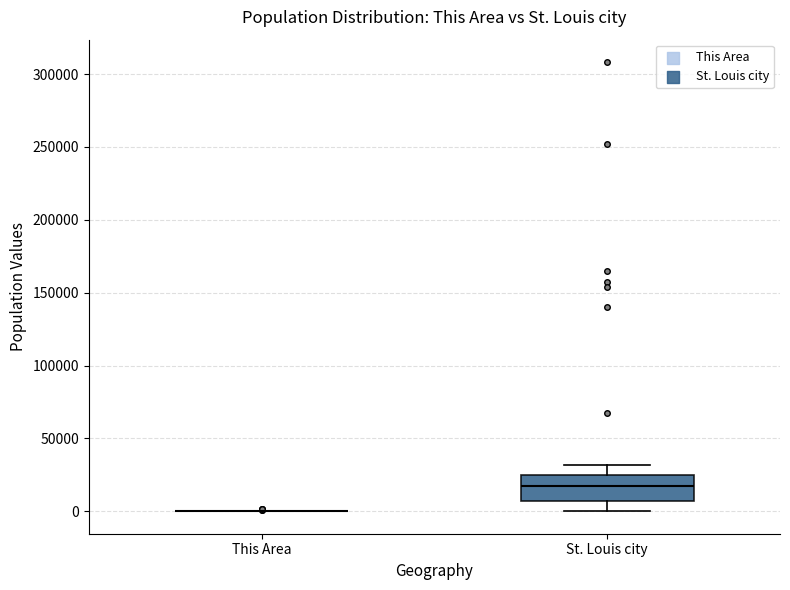

Reading left to right, transcribe this box plot: for each box, give where its median line is, the range the box spans, and where its two whiskers end, as read against the y-axis. The values are not printed on the chart, so give them approximately, as read against the axis.

This Area: box collapsed to a line at 0, whiskers 0 to 0
St. Louis city: median 15000, box 5000 to 25000, whiskers 0 to 30000